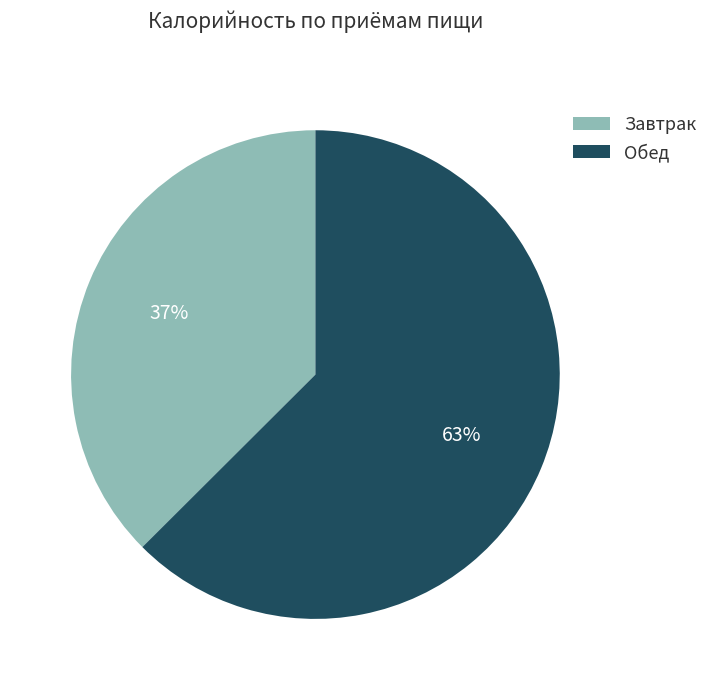

Is it true that Обед is 63% of the pie?

True